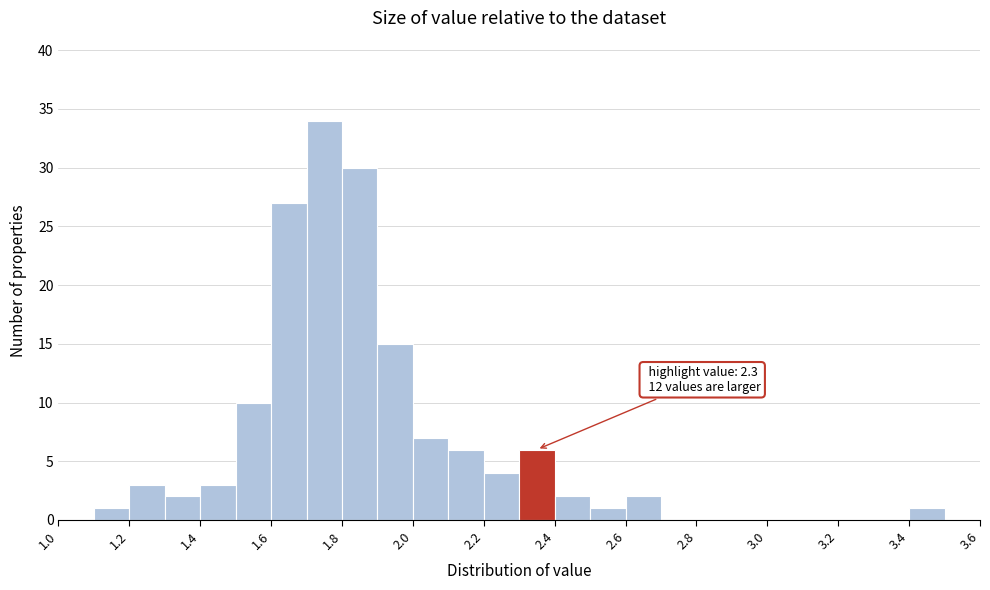

Over which range of the x-axis is the bar tallest?

1.7 to 1.8